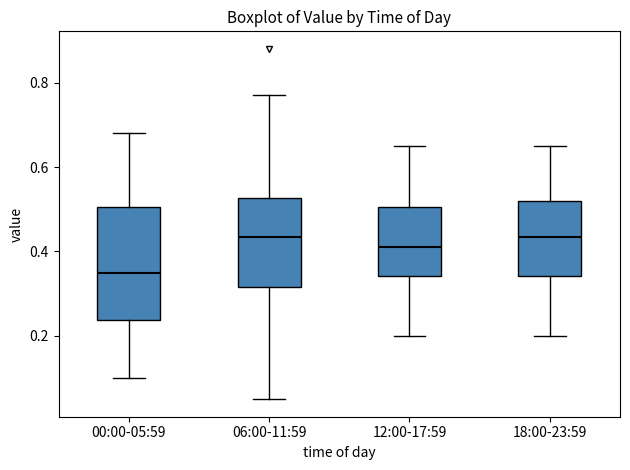

Where does the upper whisker of the box for 06:00-11:59 end on the y-axis? The values are not printed on the chart, so give them approximately, as read against the axis.

0.78